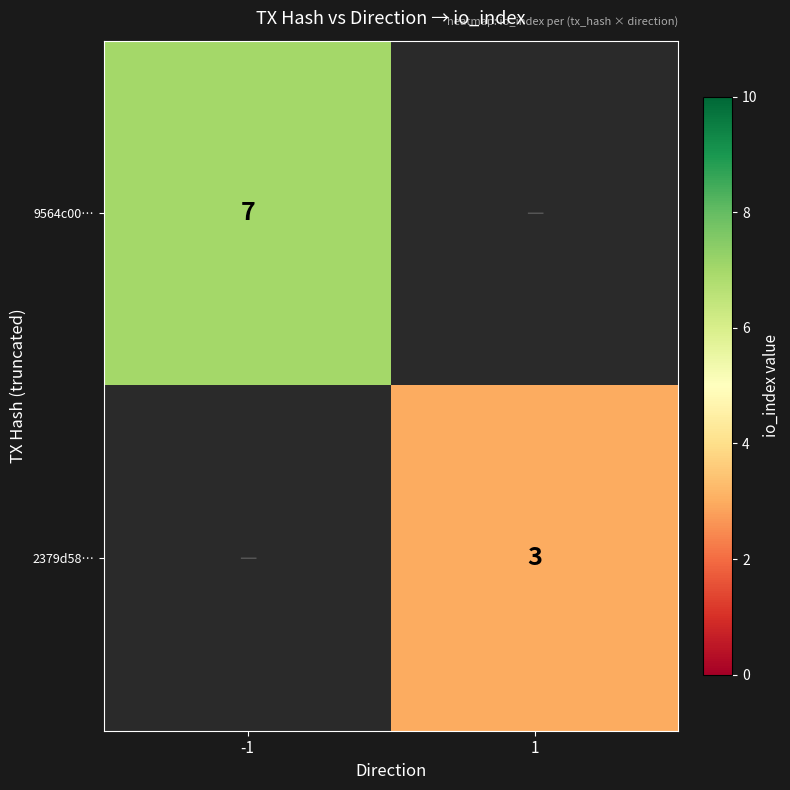

The value of 9564c00… at -1 is 9. True or false?

False